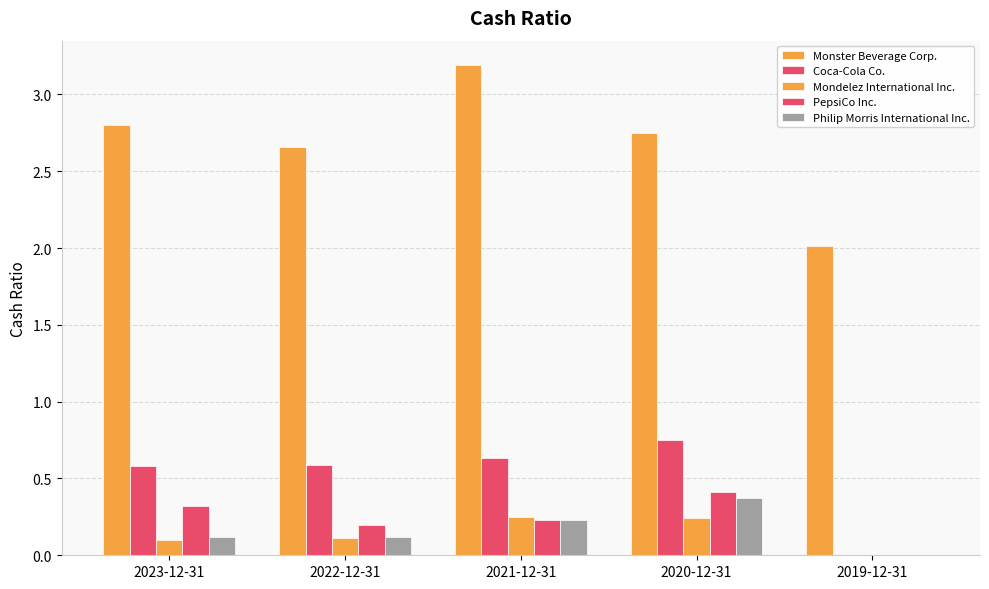

Where is Mondelez International Inc. nearest to the value 0?

2019-12-31